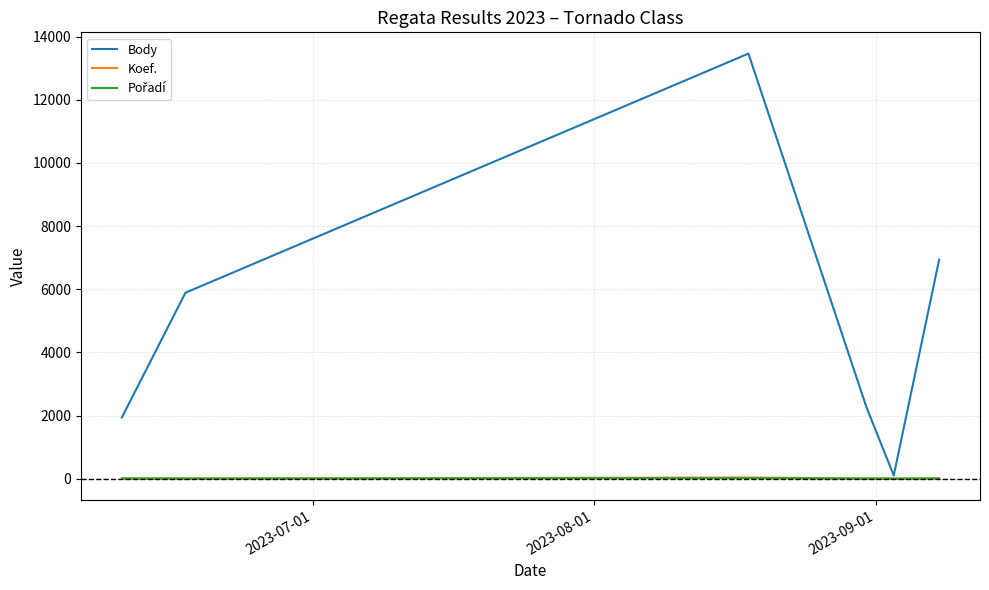

How many distinct data groups are displayed?

3